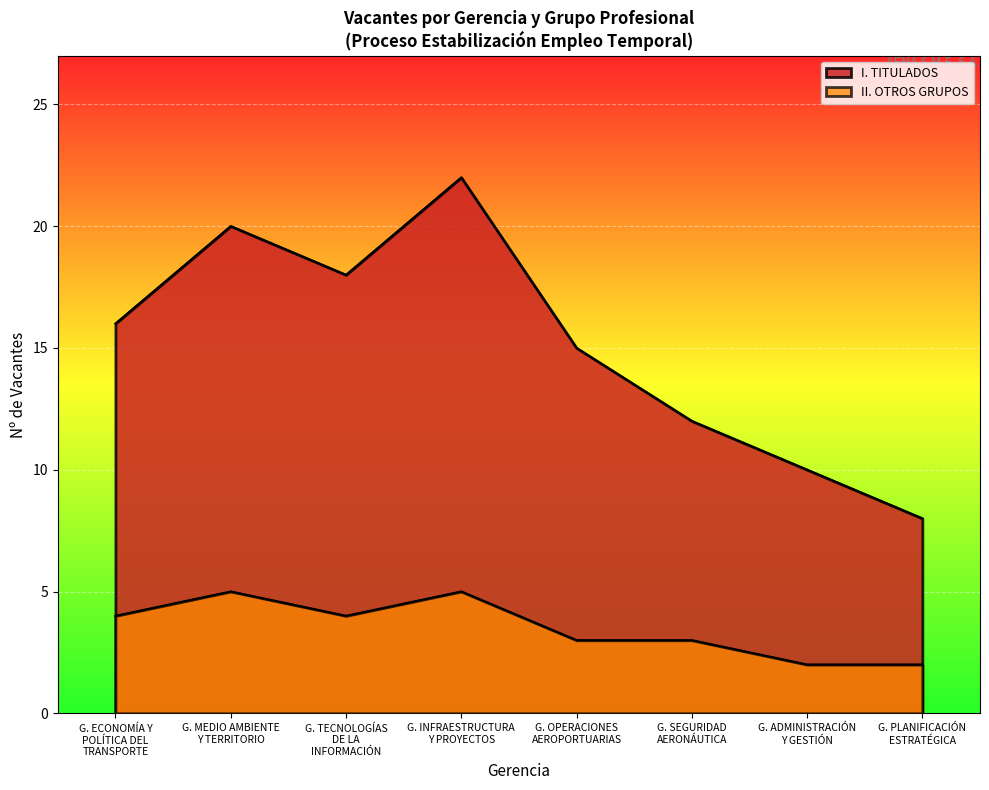

How many distinct data groups are displayed?

2